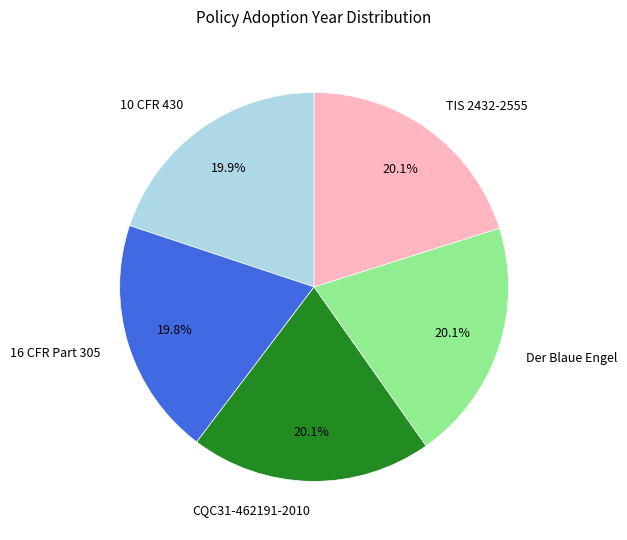

Does Der Blaue Engel represent more than half of the total?

No